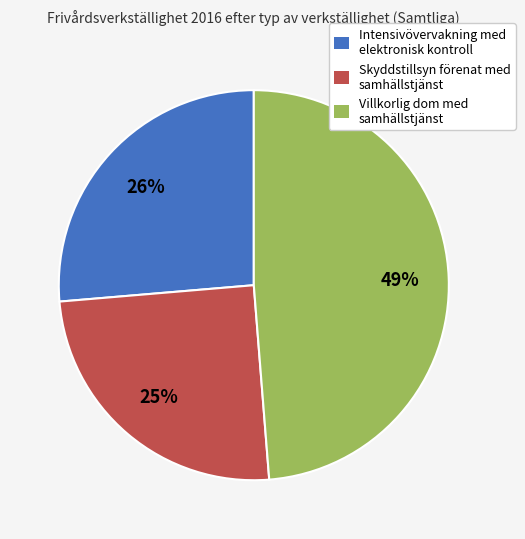

How many segments does this pie chart have?

3